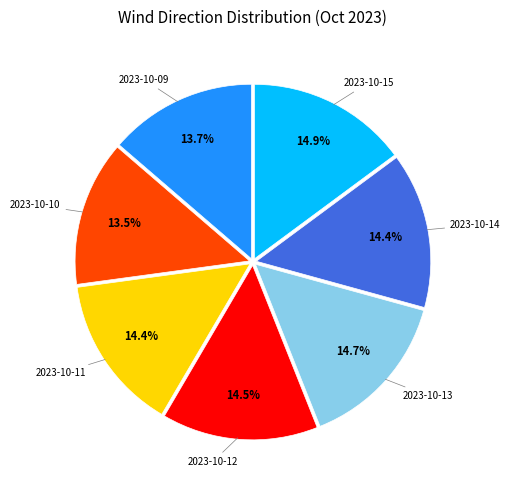

To the nearest percent, what is the average slice percentage?

14%